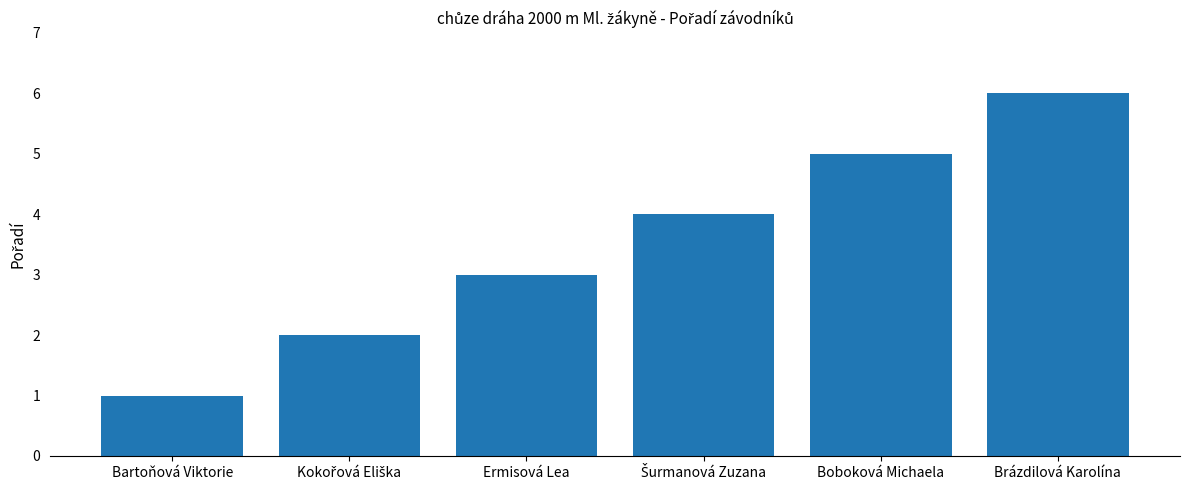

What is the difference between the maximum and minimum values?

5